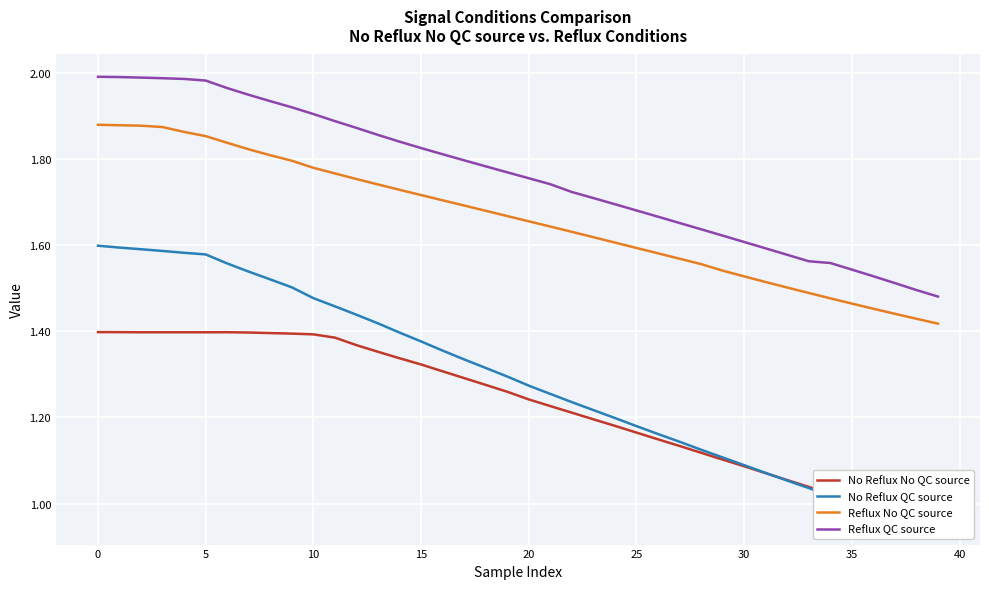

Is this an area chart (filled region under the line)?

No